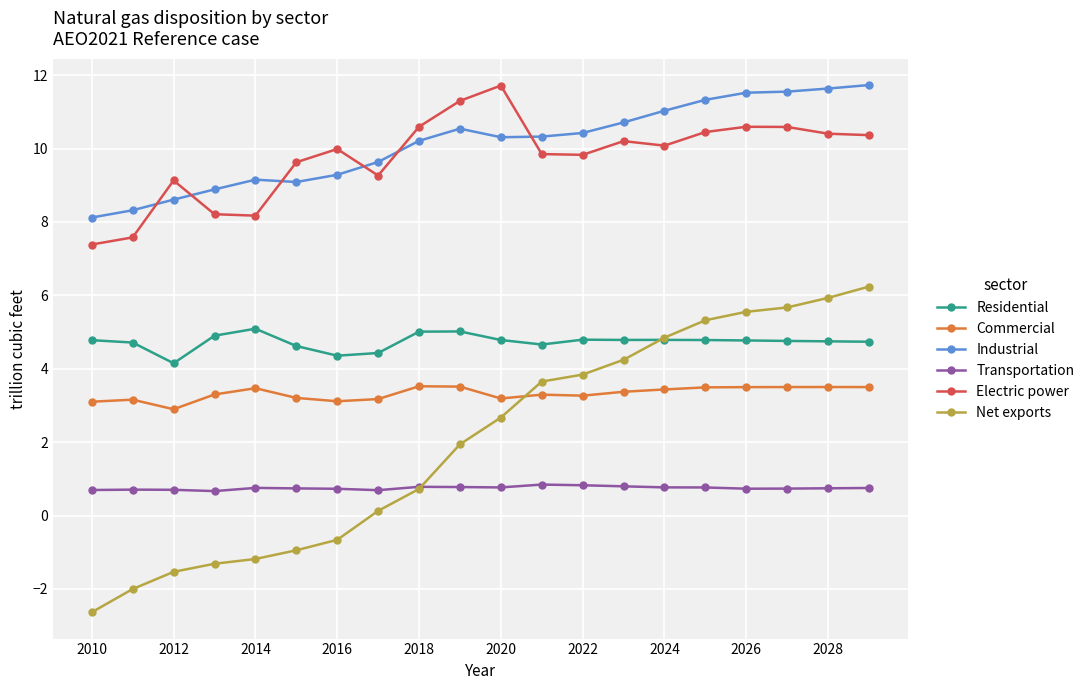

In Industrial, how many points are lower than both neighbors (excluding endpoints)?

2